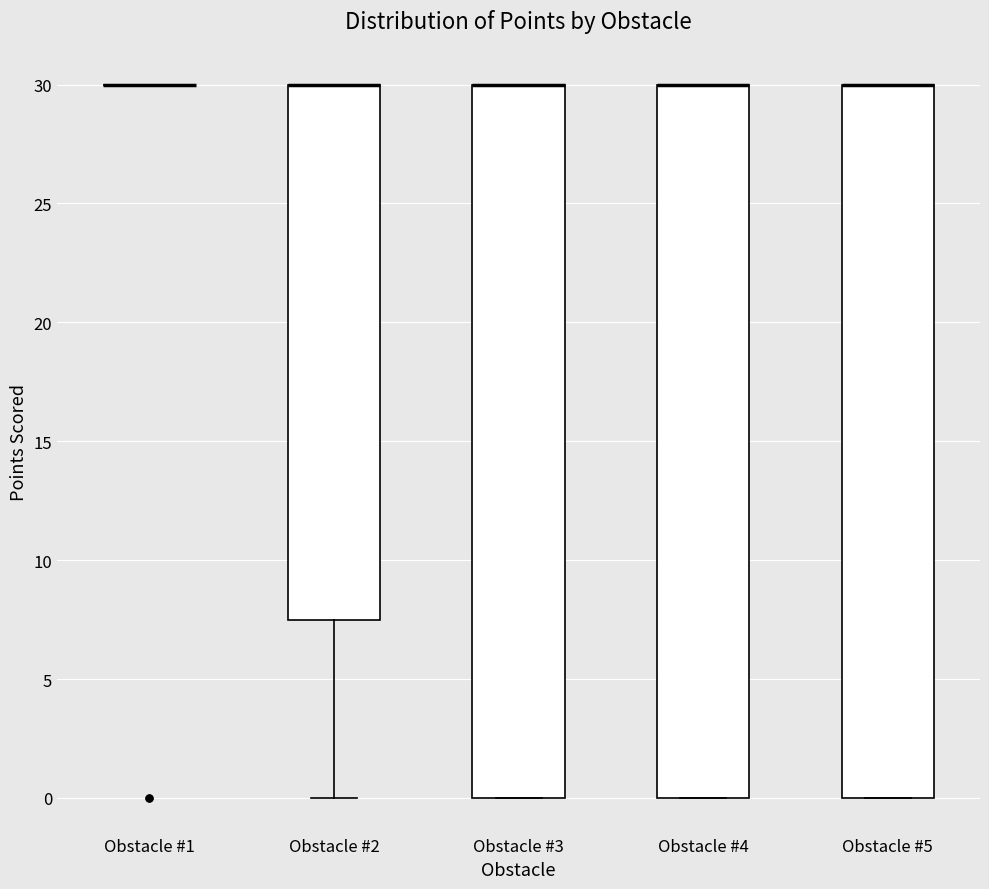

Where is the upper edge of the box for Obstacle #3 on the y-axis? The values are not printed on the chart, so give them approximately, as read against the axis.

30.0